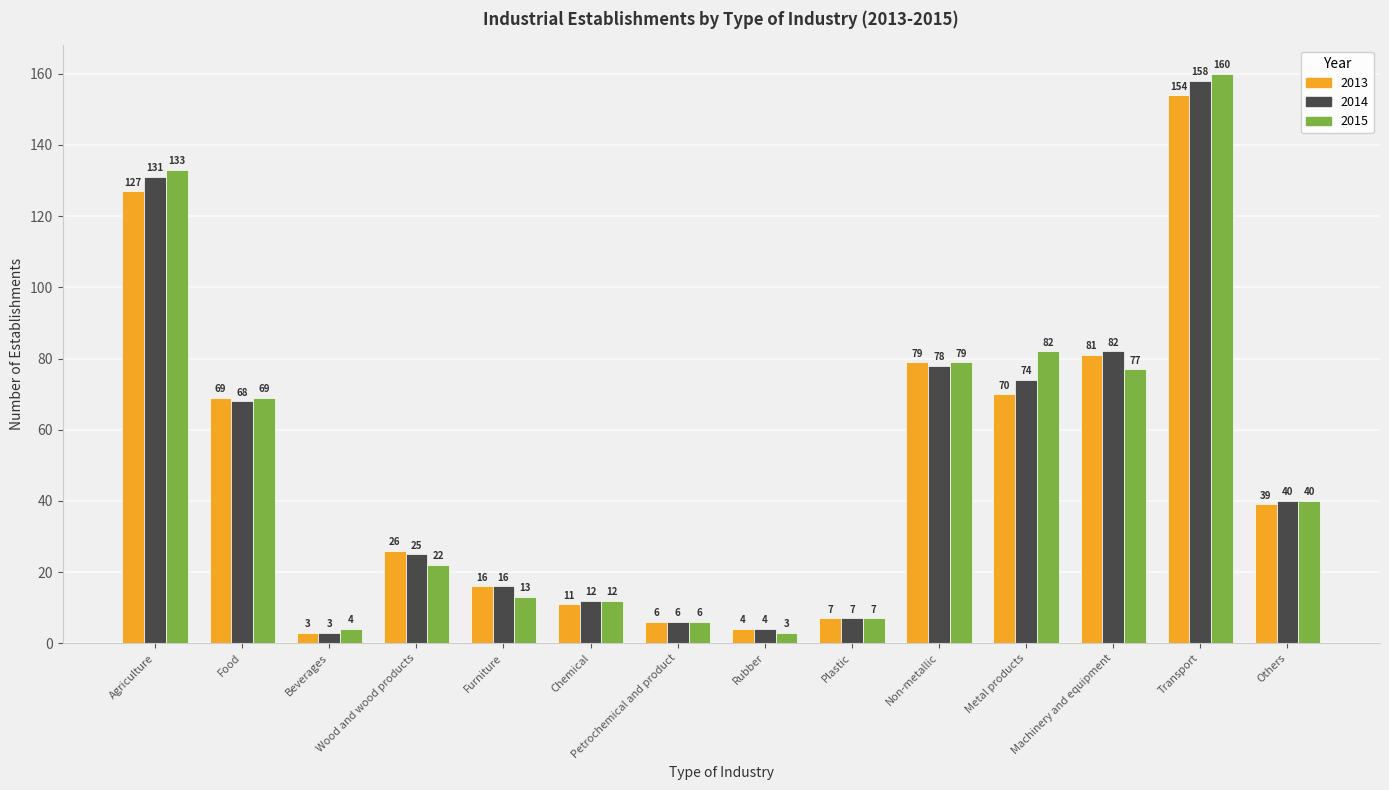

Does the chart contain any negative values?

No